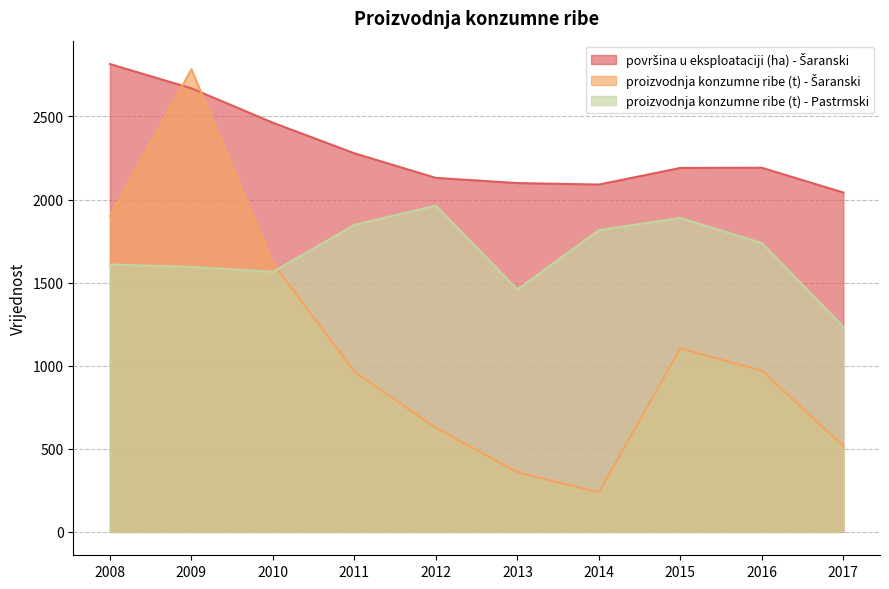

Which category has the lowest value in the proizvodnja konzumne ribe (t) - Šaranski series?

2014